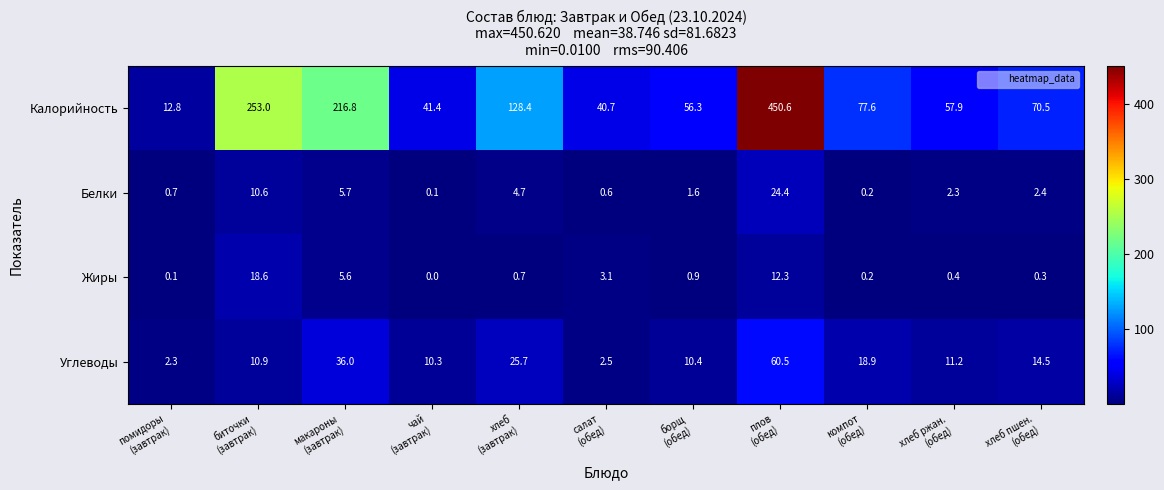

At how many categories does at least one series exceed 136?

3